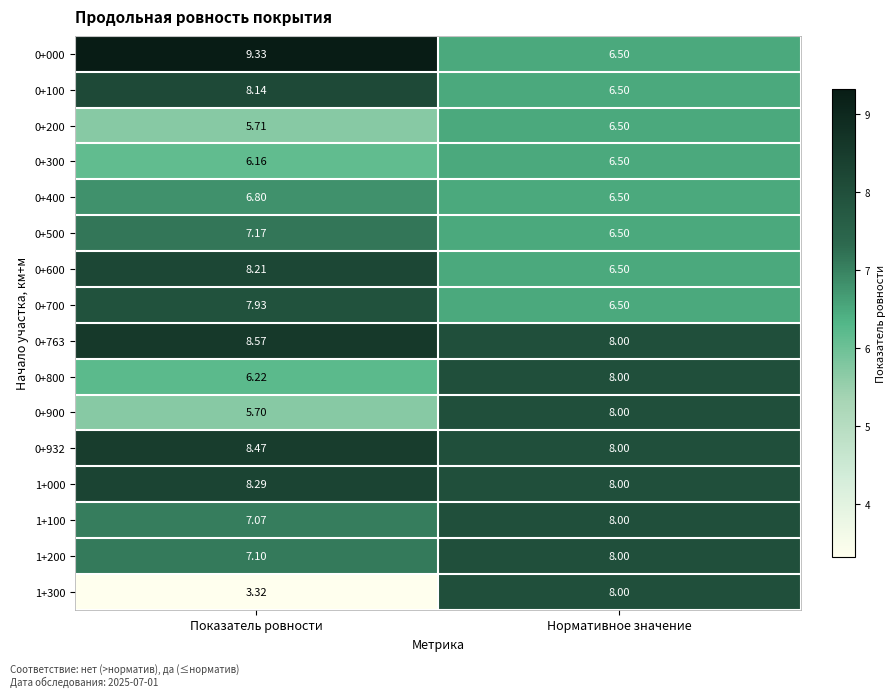

Where does the 0+600 series first go above 8?

Показатель ровности